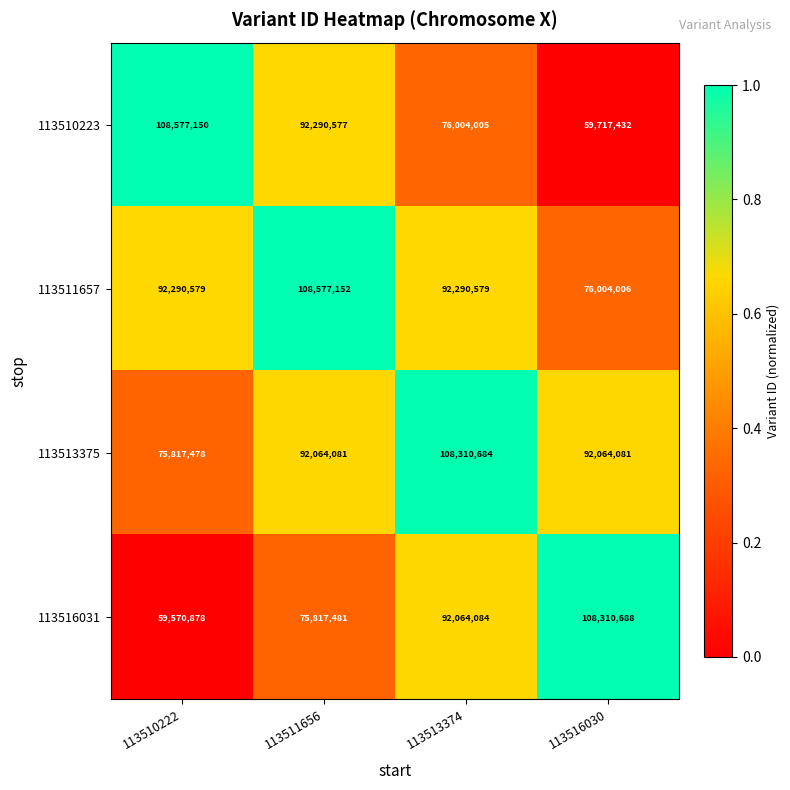

Where does the 113510223 series first go above 92290577?

113510222